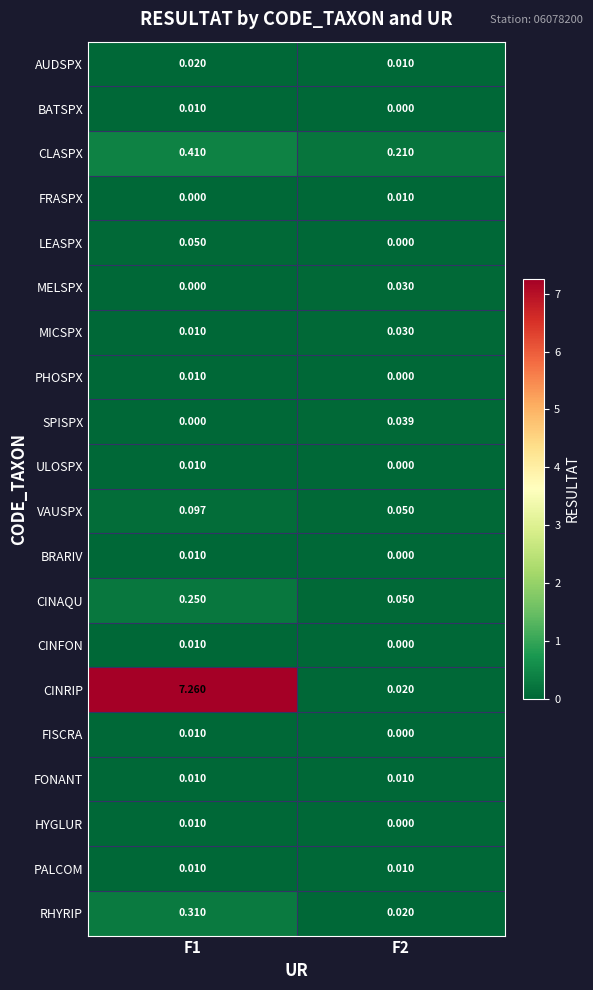

Between F1 and F2, which series saw the biggest shift?

CINRIP